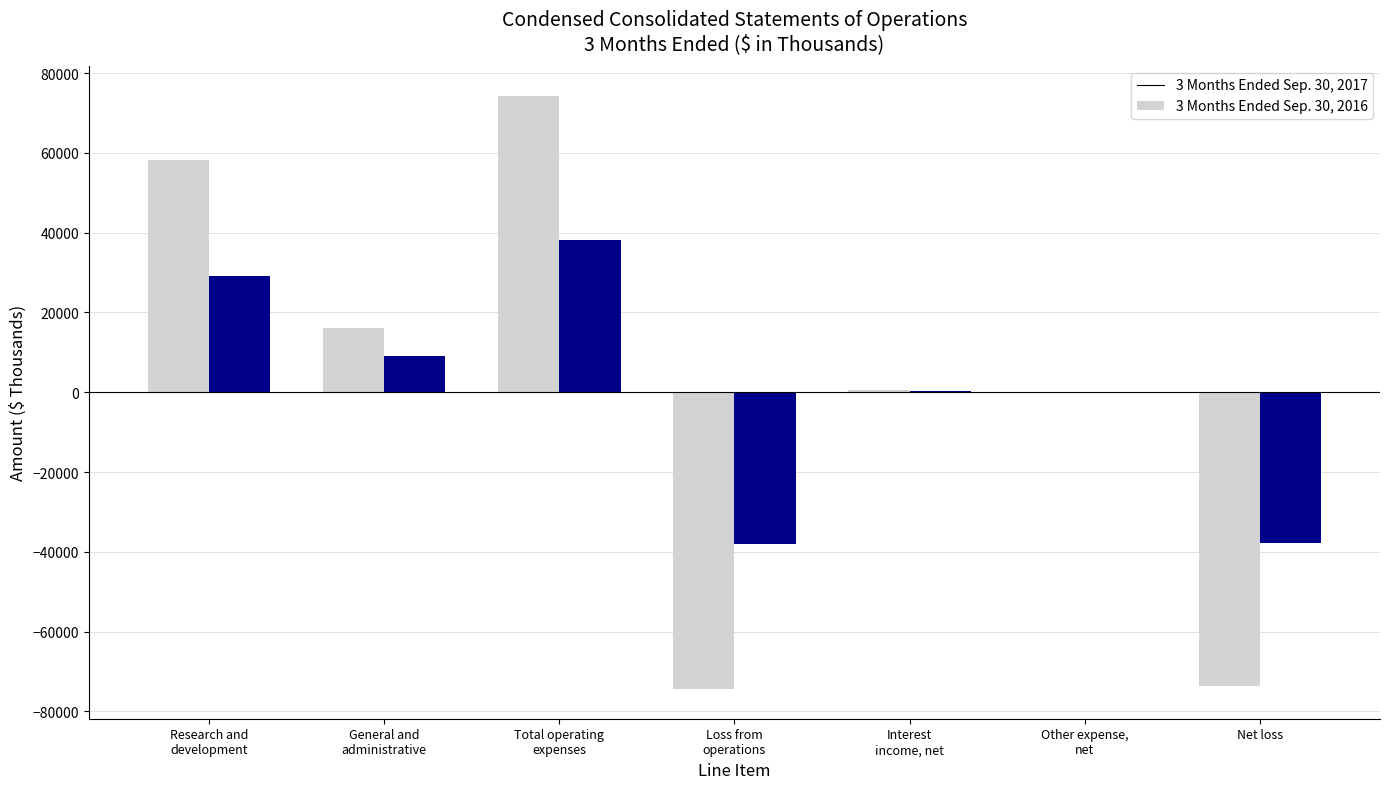

What is the maximum value shown in the chart?

74373